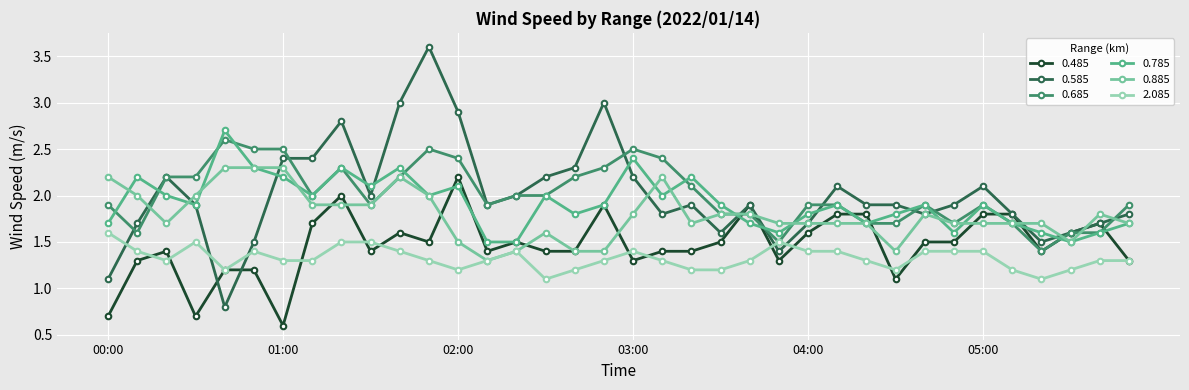

True or false: 0.585 has more than 2 interior local peaks.

True